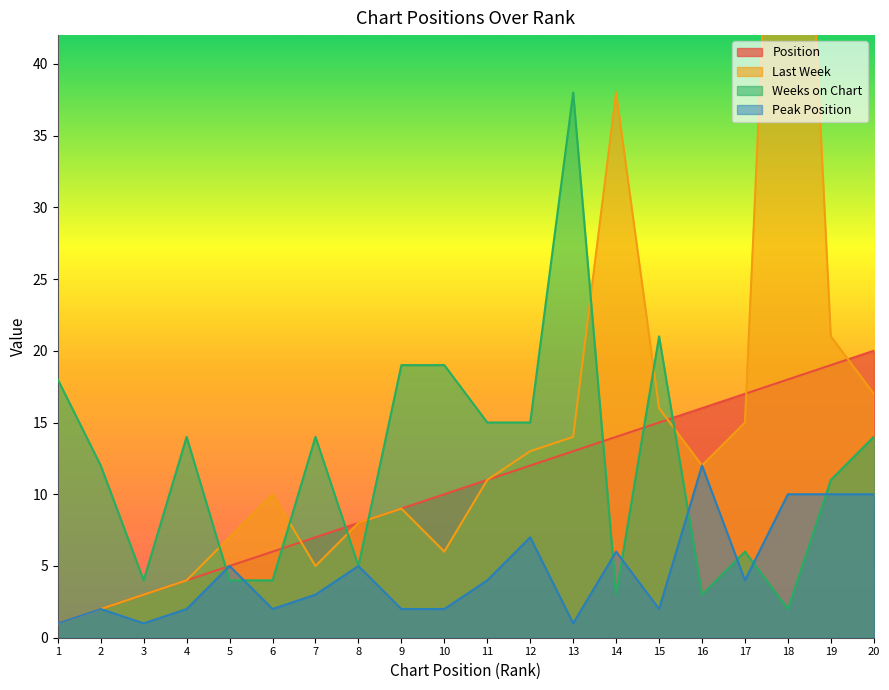

The Peak Position series shows 4 at 18. True or false?

False